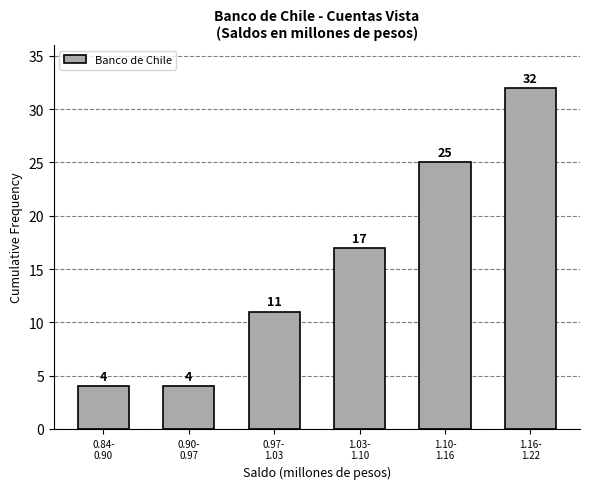

Reading left to right, list all the values displayed in this chart.

4	4	11	17	25	32